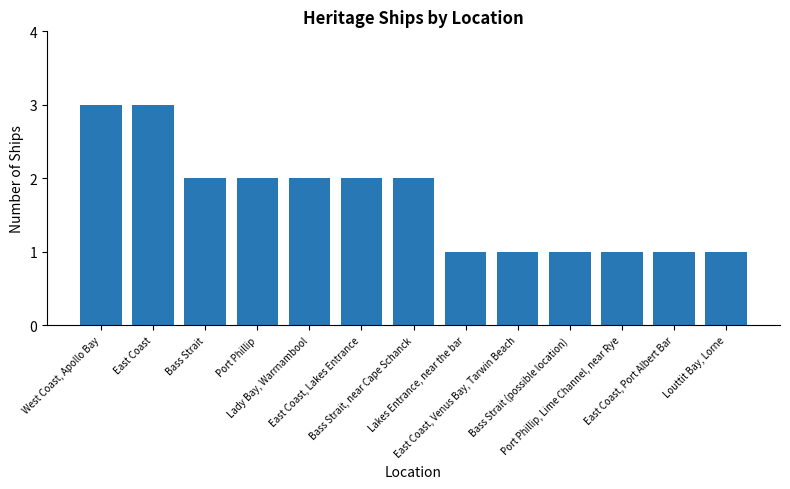

What is the value of the 5th bar from the left?

2